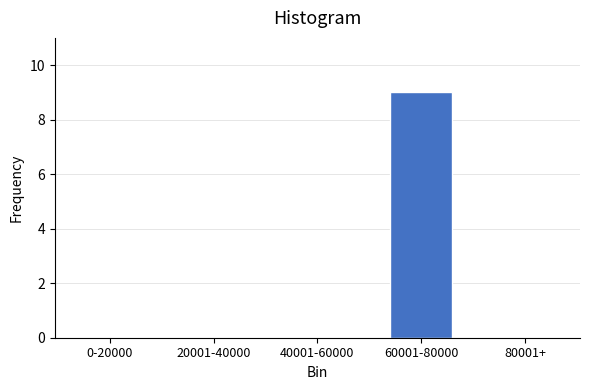

Reading left to right, what are all the values shown in this chart?

0-20000=0	20001-40000=0	40001-60000=0	60001-80000=9	80001+=0